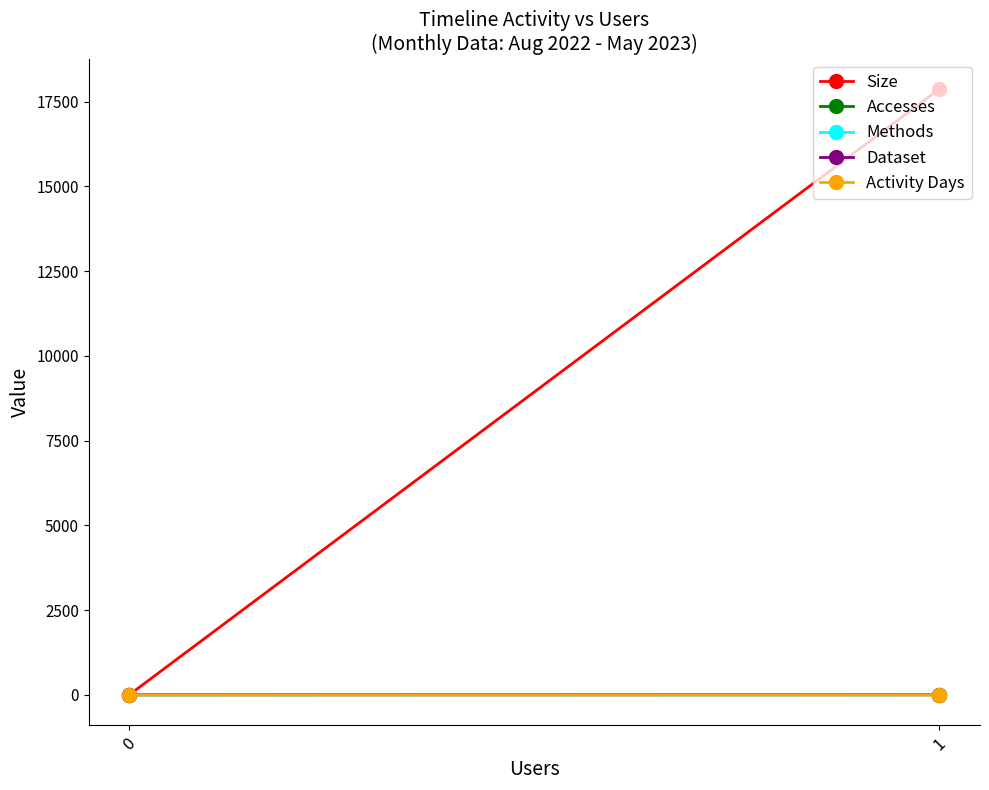

List the series in order of their peak value, lowest first.

Methods, Dataset, Activity Days, Accesses, Size